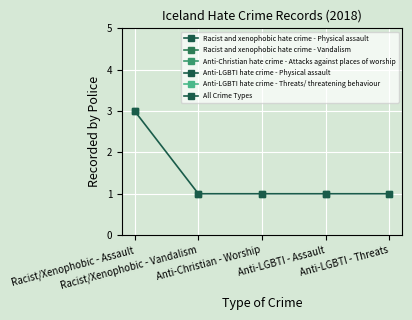

What position from the right is Racist/Xenophobic - Vandalism?

4